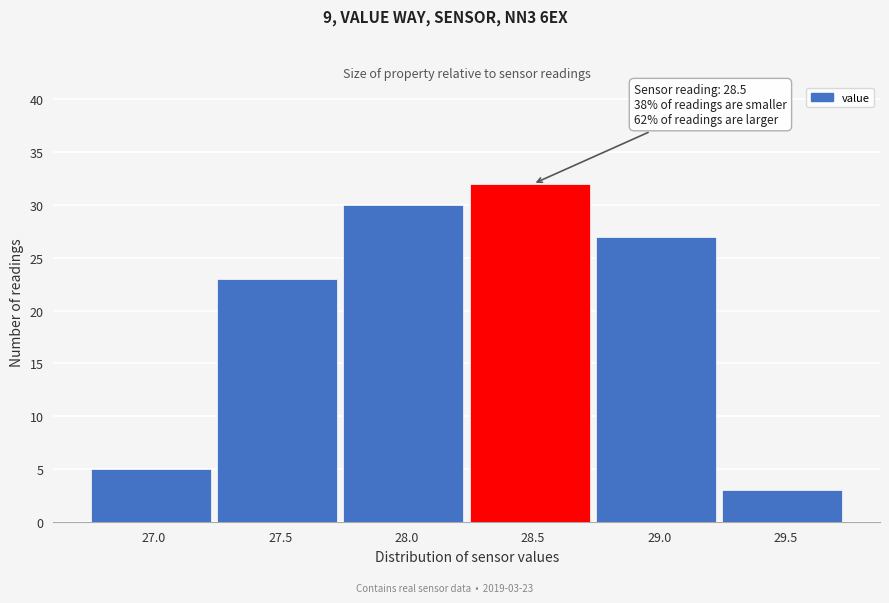

Reading left to right, list all the values displayed in this chart.

5	23	30	32	27	3